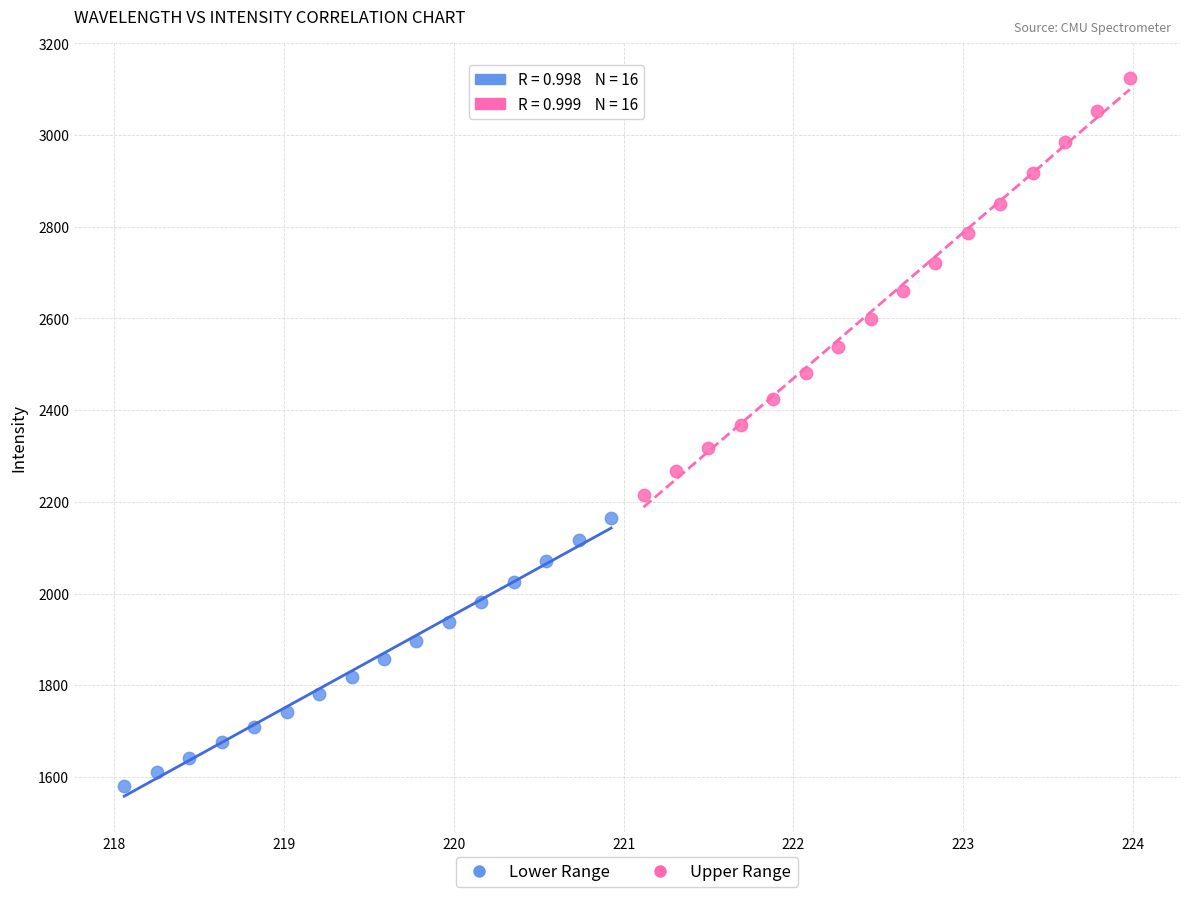

Which series contains the highest Y value?

Upper Range